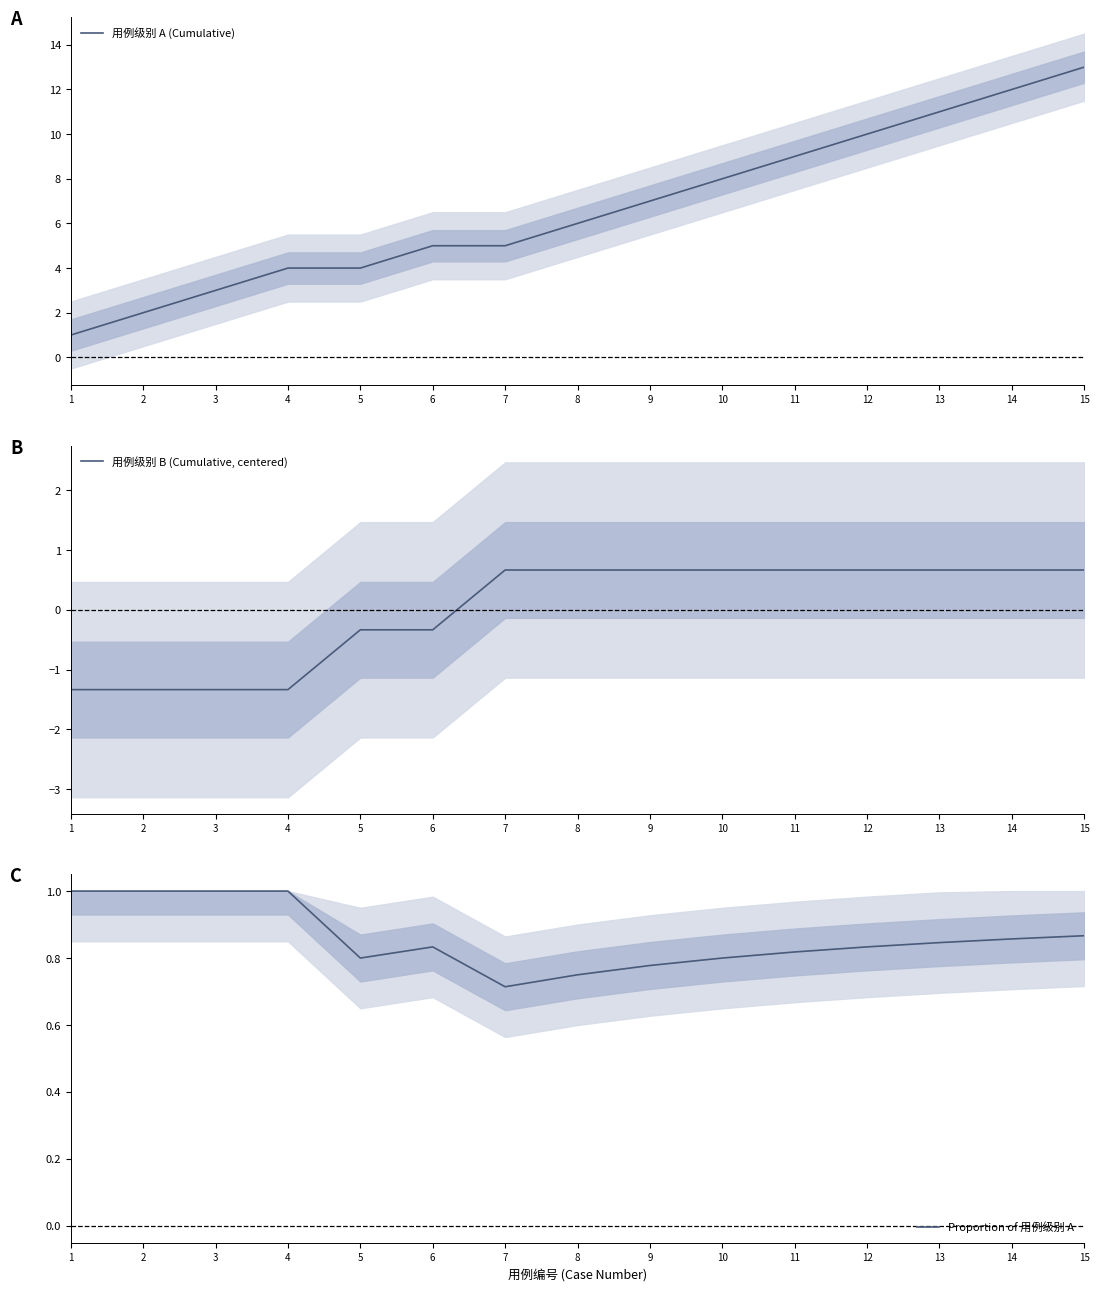

Rank the categories by 用例级别 B (Cumulative, centered) value from lowest to highest.

1, 2, 3, 4, 5, 6, 7, 8, 9, 10, 11, 12, 13, 14, 15